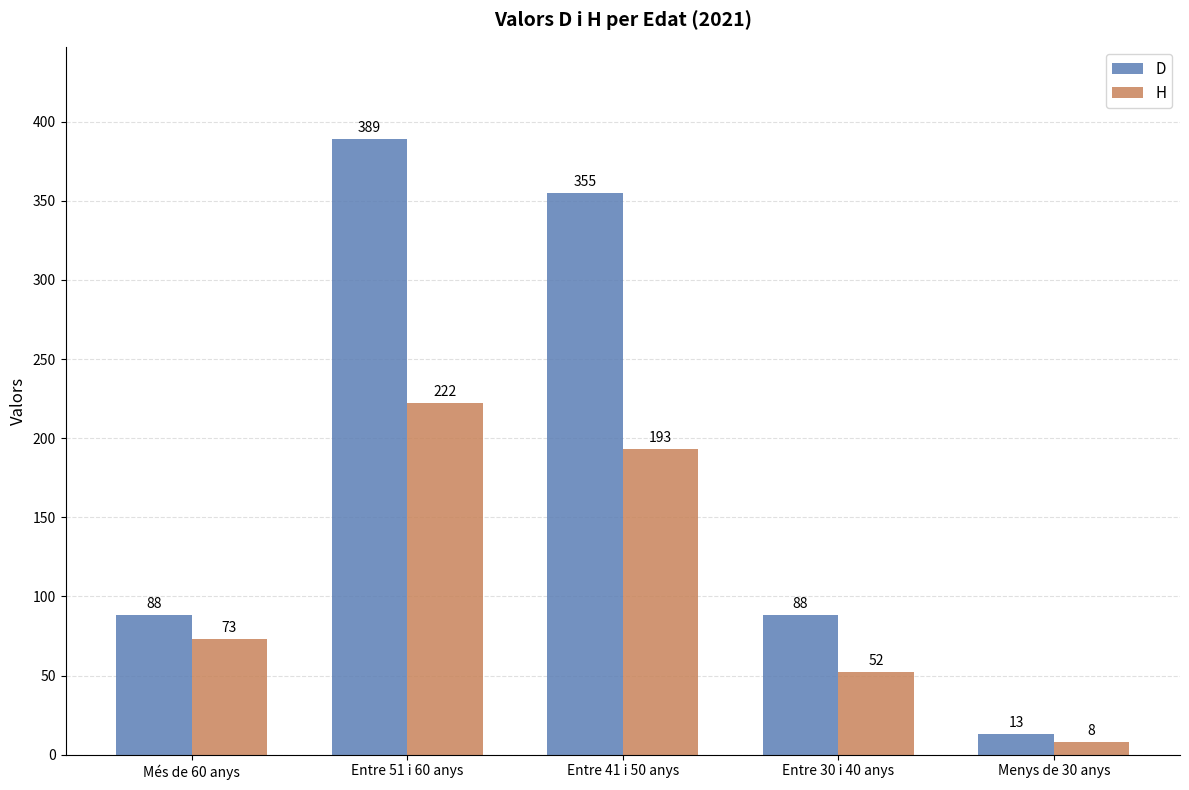

What is the maximum value shown in the chart?

389